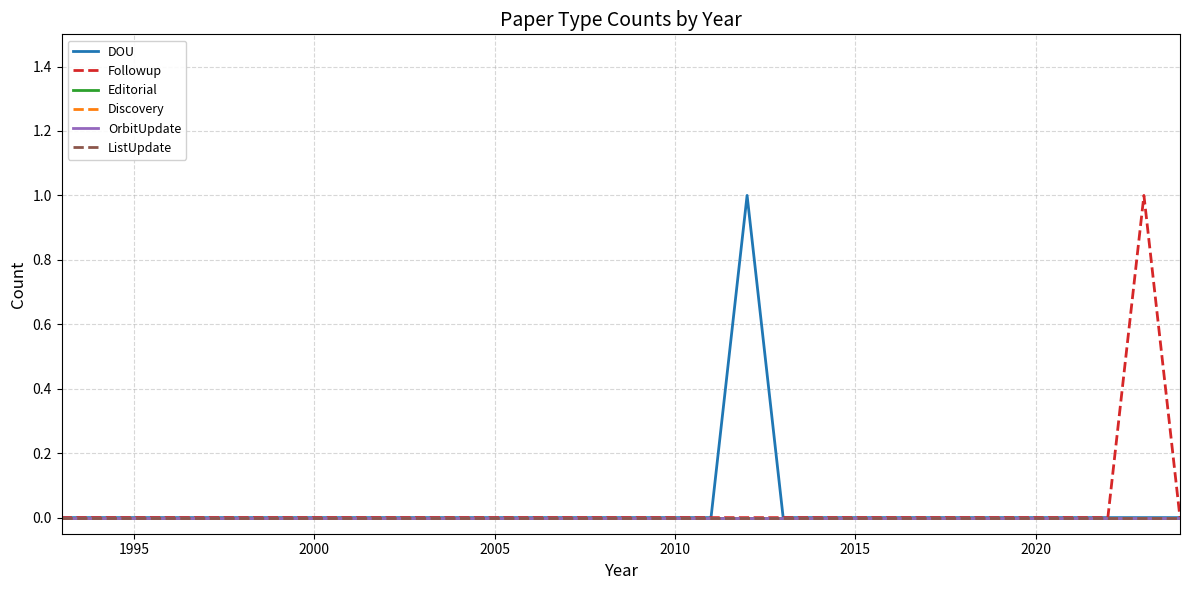

Does the chart have visible grid lines?

Yes